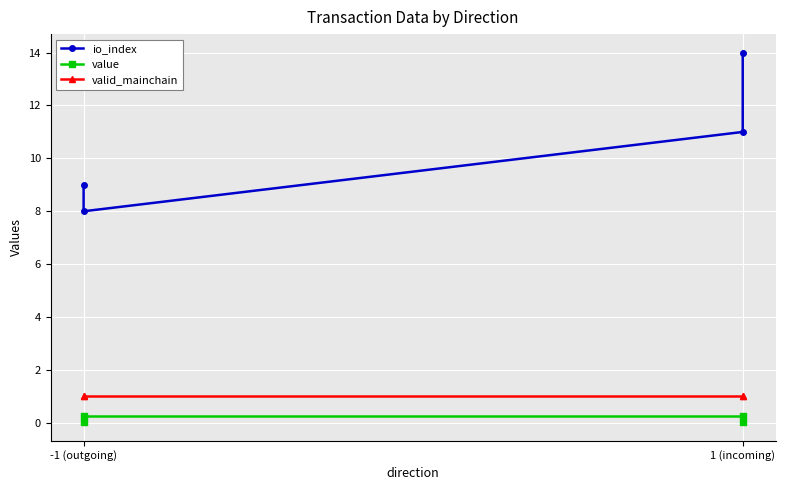

True or false: value and io_index cross at least once.

False